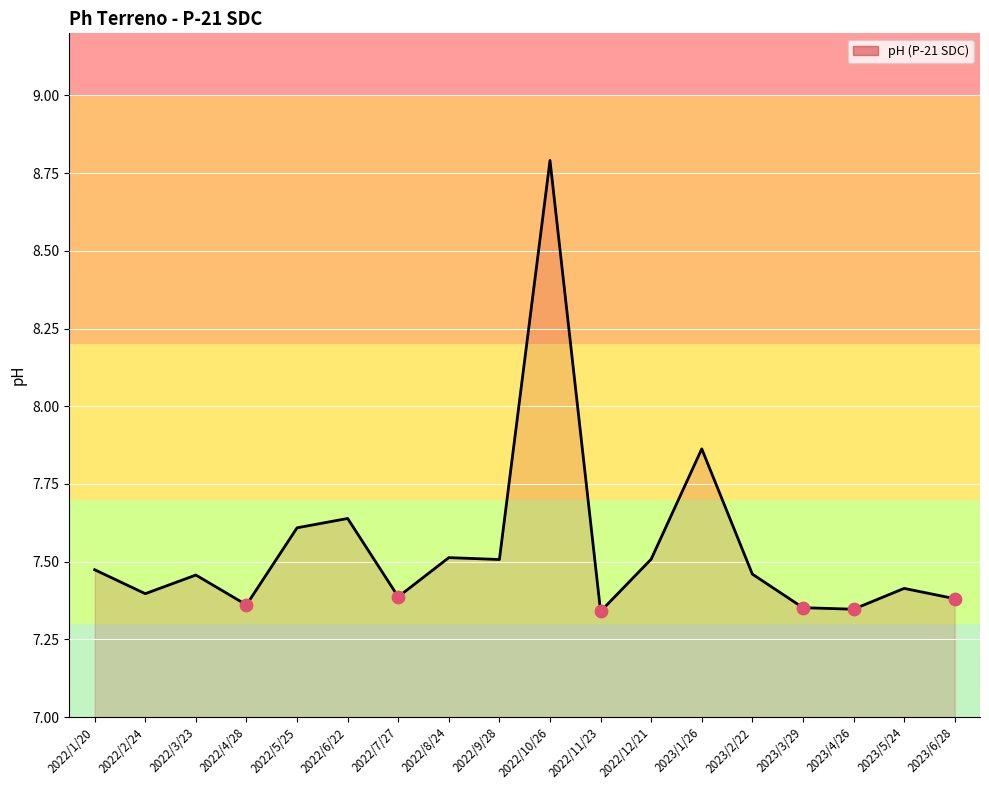

Between 2022/3/23 and 2023/1/26, which is larger?

2023/1/26